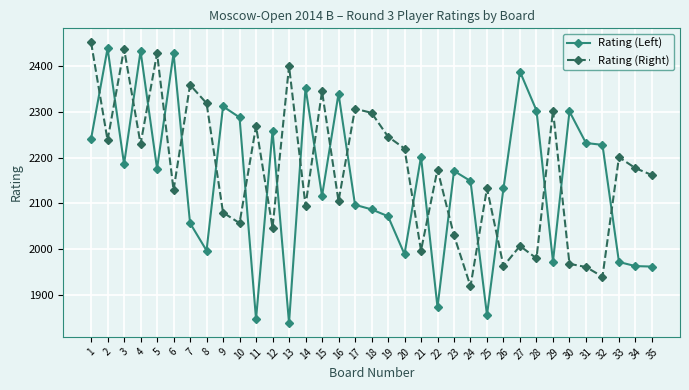

Is this an area chart (filled region under the line)?

No